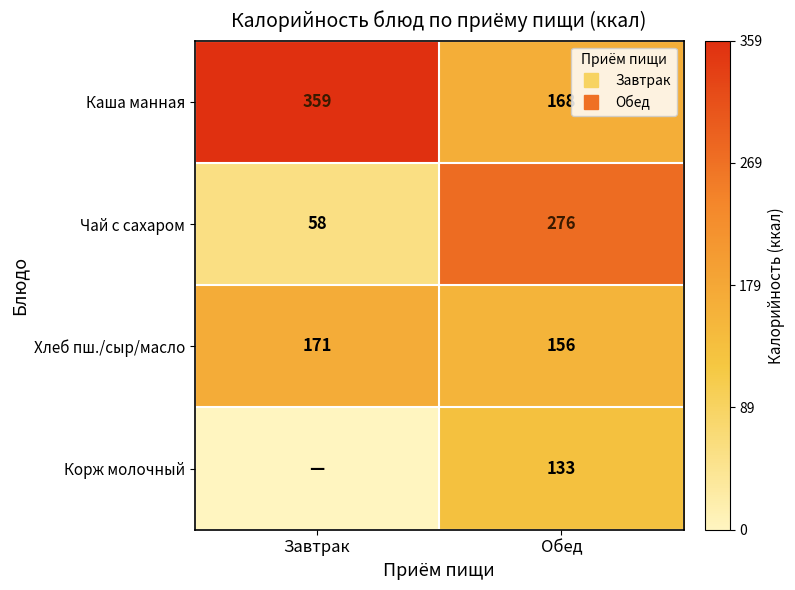

Is it true that Каша манная equals 168.0 at Обед?

True